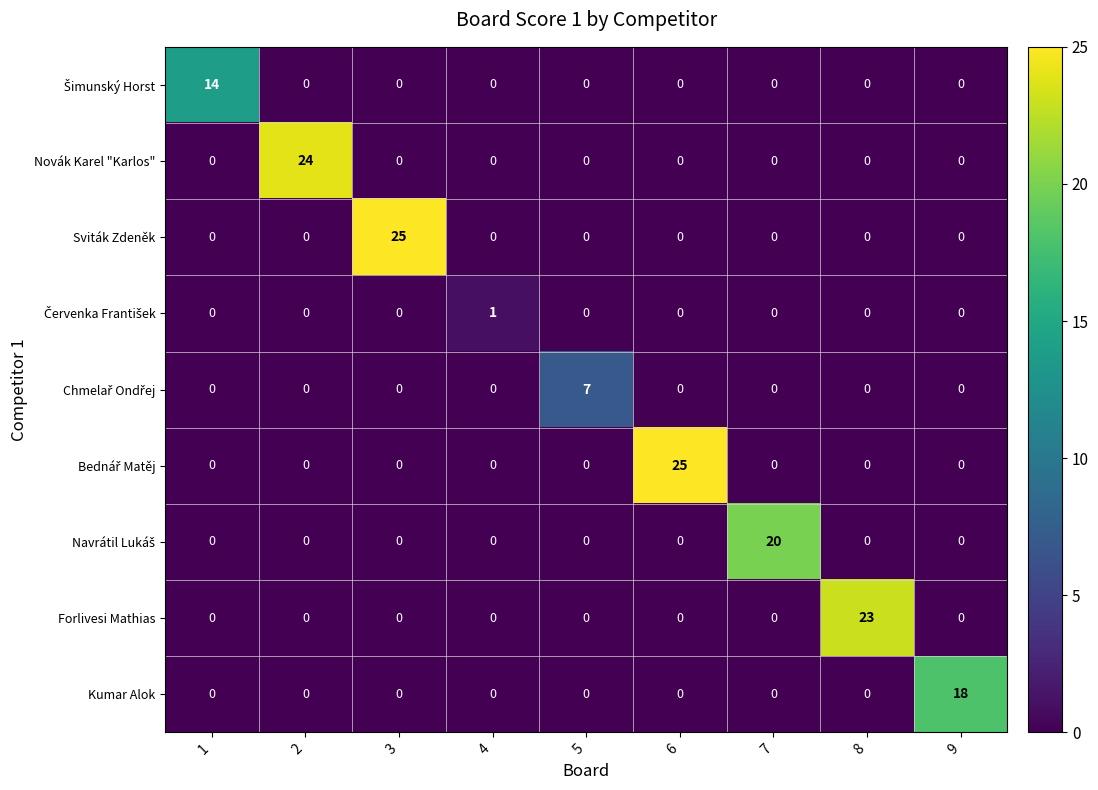

What is the total value across all series at 9?

18